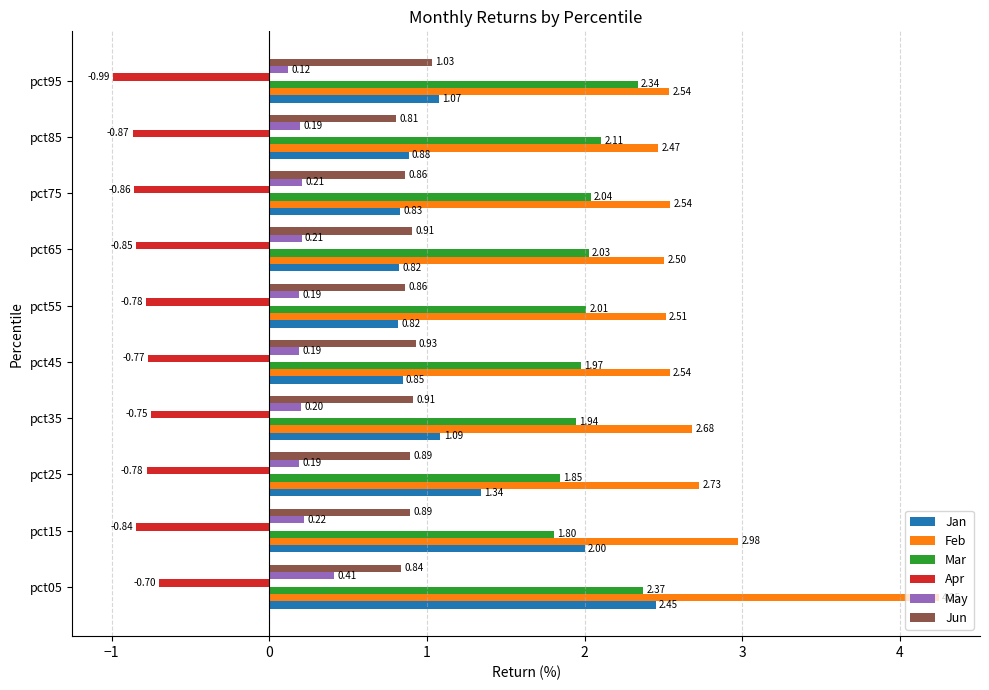

What are all the series names shown in the legend?

Jan, Feb, Mar, Apr, May, Jun